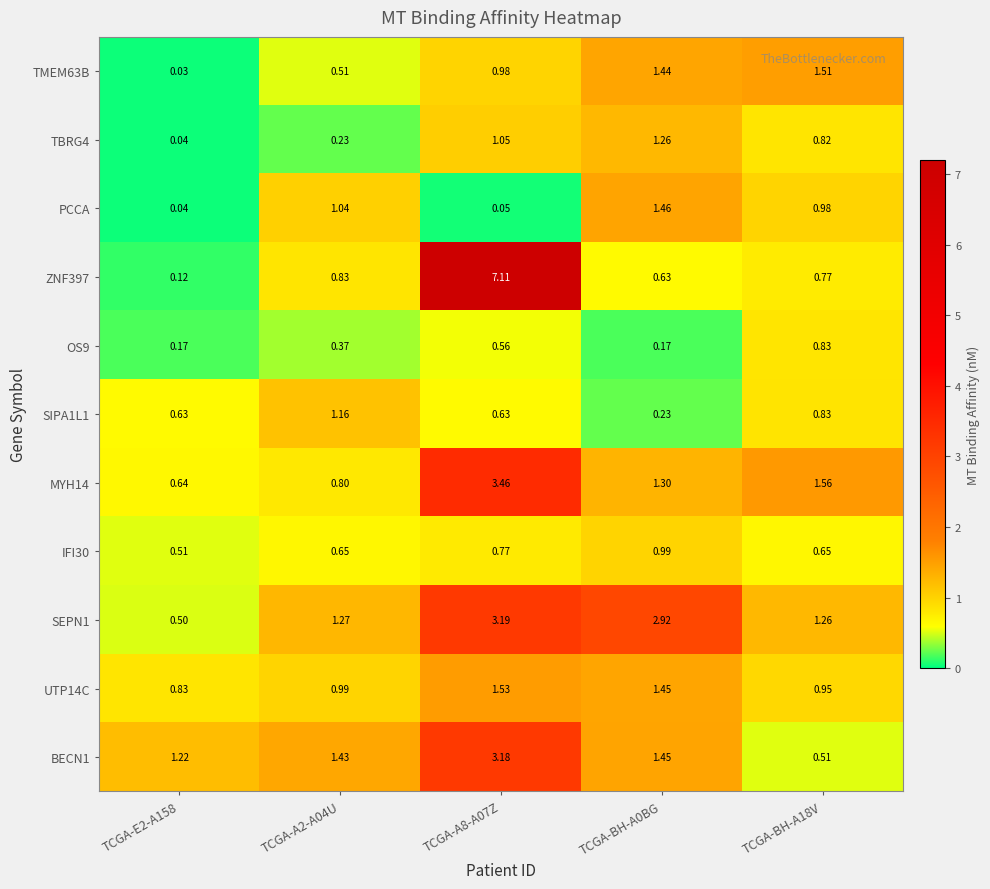

Is the value of SEPN1 at TCGA-A8-A07Z greater than the value of IFI30 at TCGA-BH-A18V?

Yes